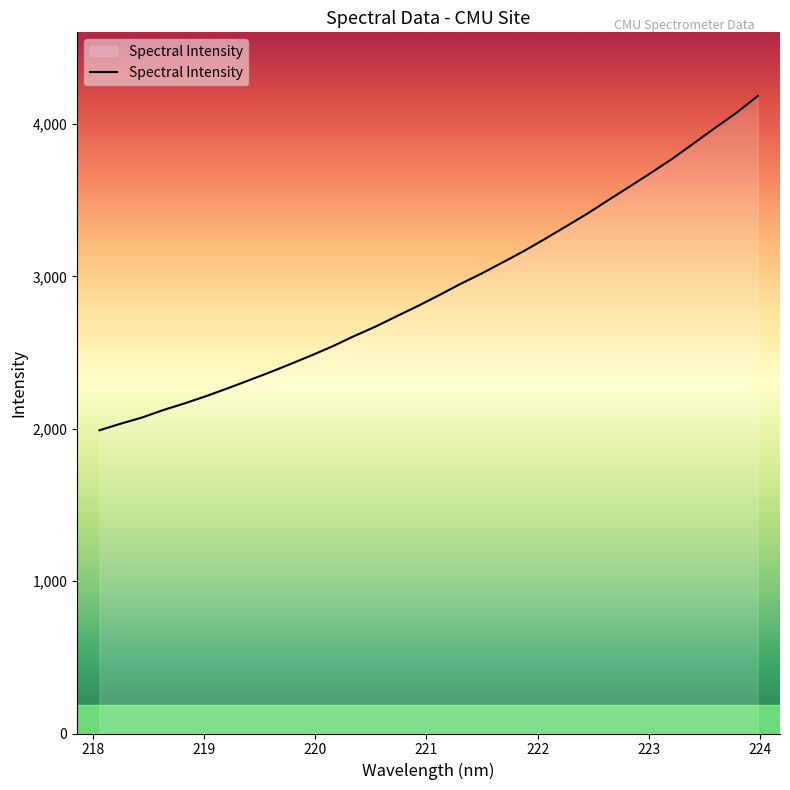

What is the maximum value shown in the chart?

4184.3